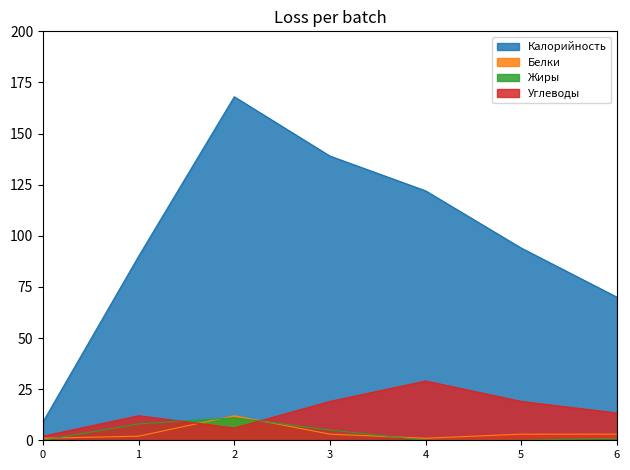

At which label does Углеводы first exceed 13?

3